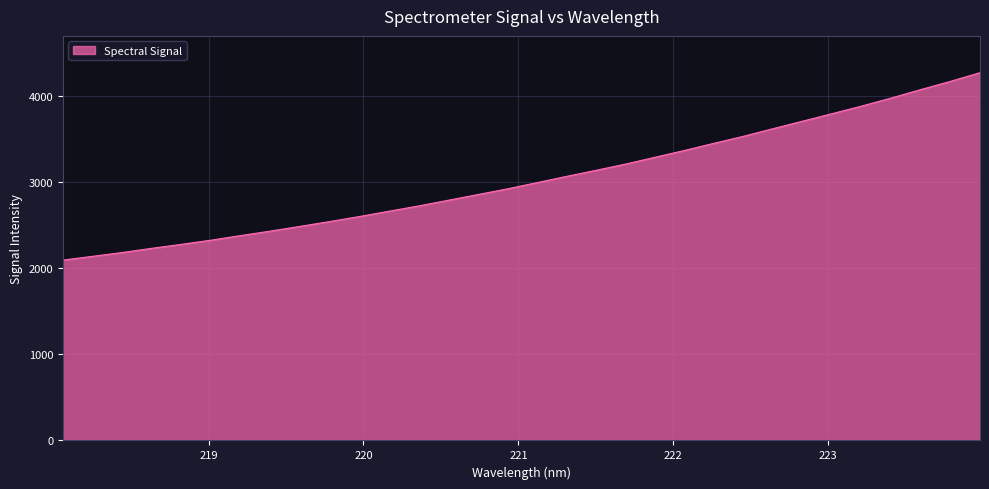

What is the minimum value shown in the chart?

2094.3